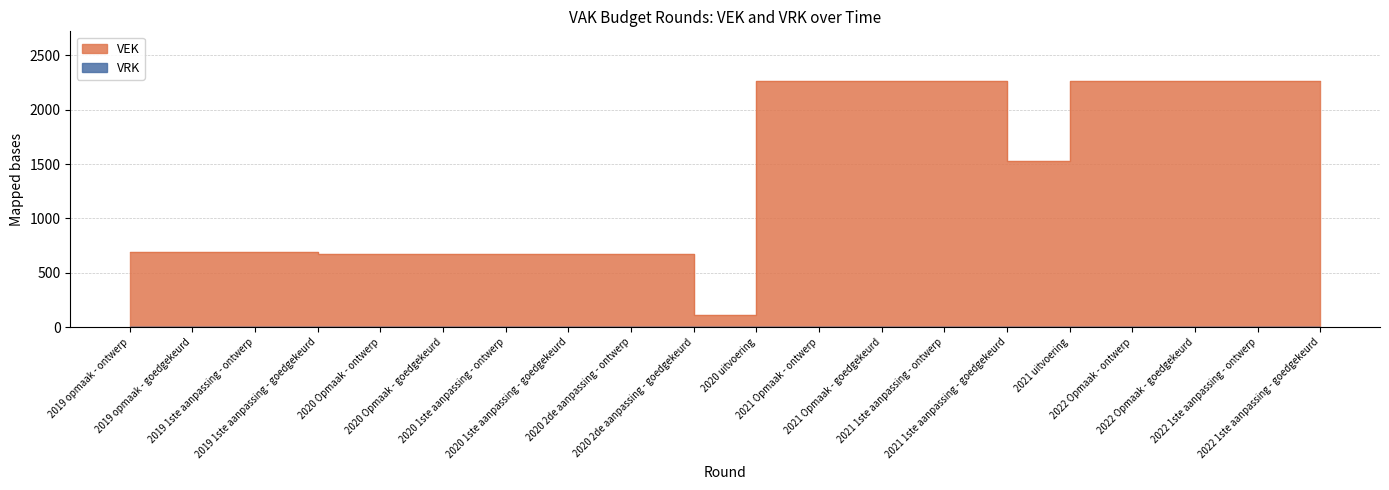

Reading right to left, transcribe all the data shown in this chart.

2267	2267	2267	2267	1532	2267	2267	2267	2267	116	673	673	673	673	673	673	694	694	694	694